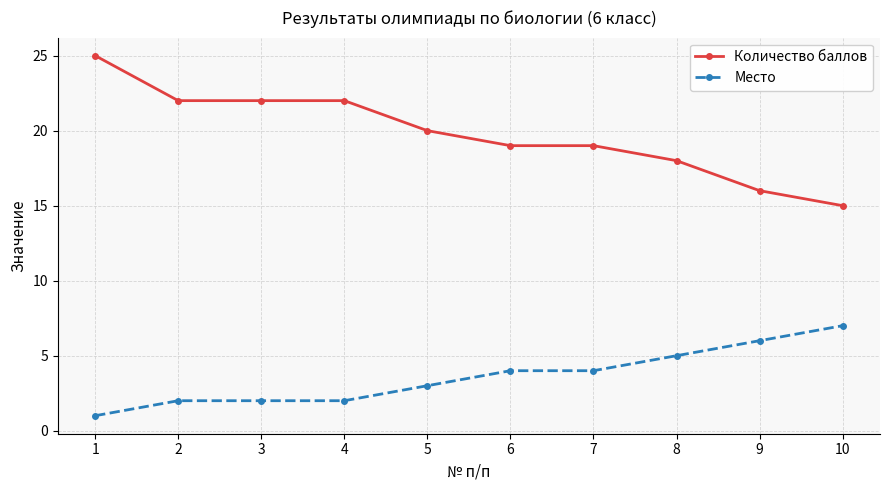

What is the value of the Количество баллов point at the 4th from the left?

22